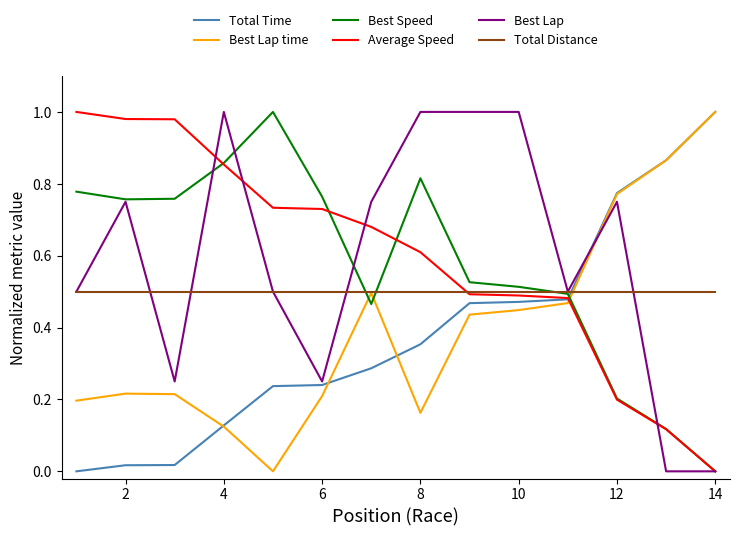

How many times do Best Lap and Best Lap time cross each other?

1